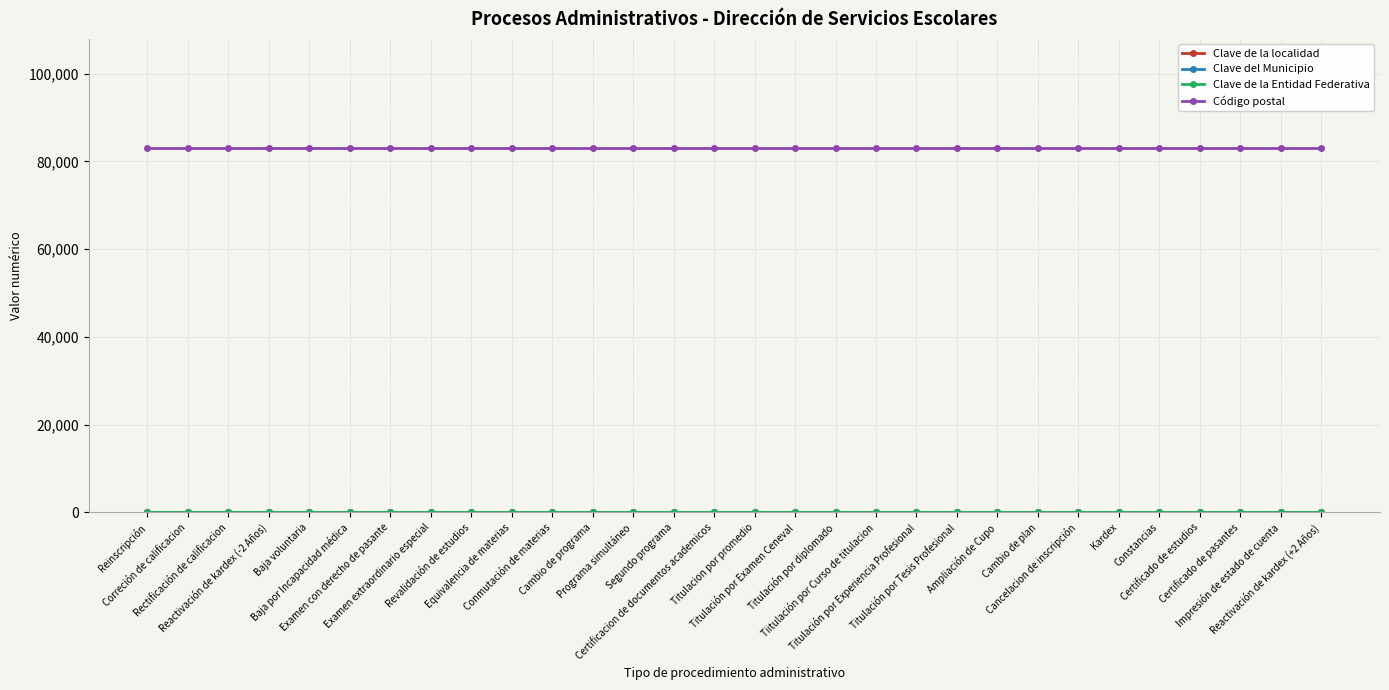

Is this an area chart (filled region under the line)?

No